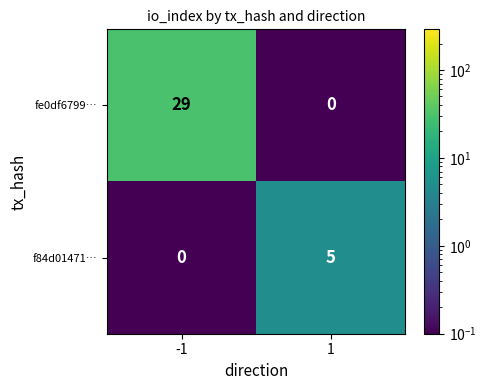

The fe0df6799… series shows -9 at 1. True or false?

False